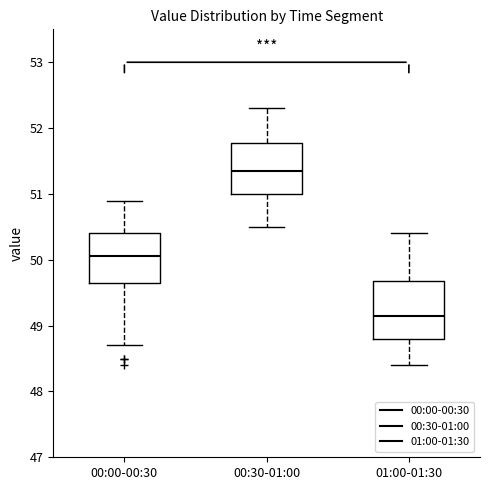

Comparing the boxes themselves (not the whiskers), which one is the tallest?

01:00-01:30